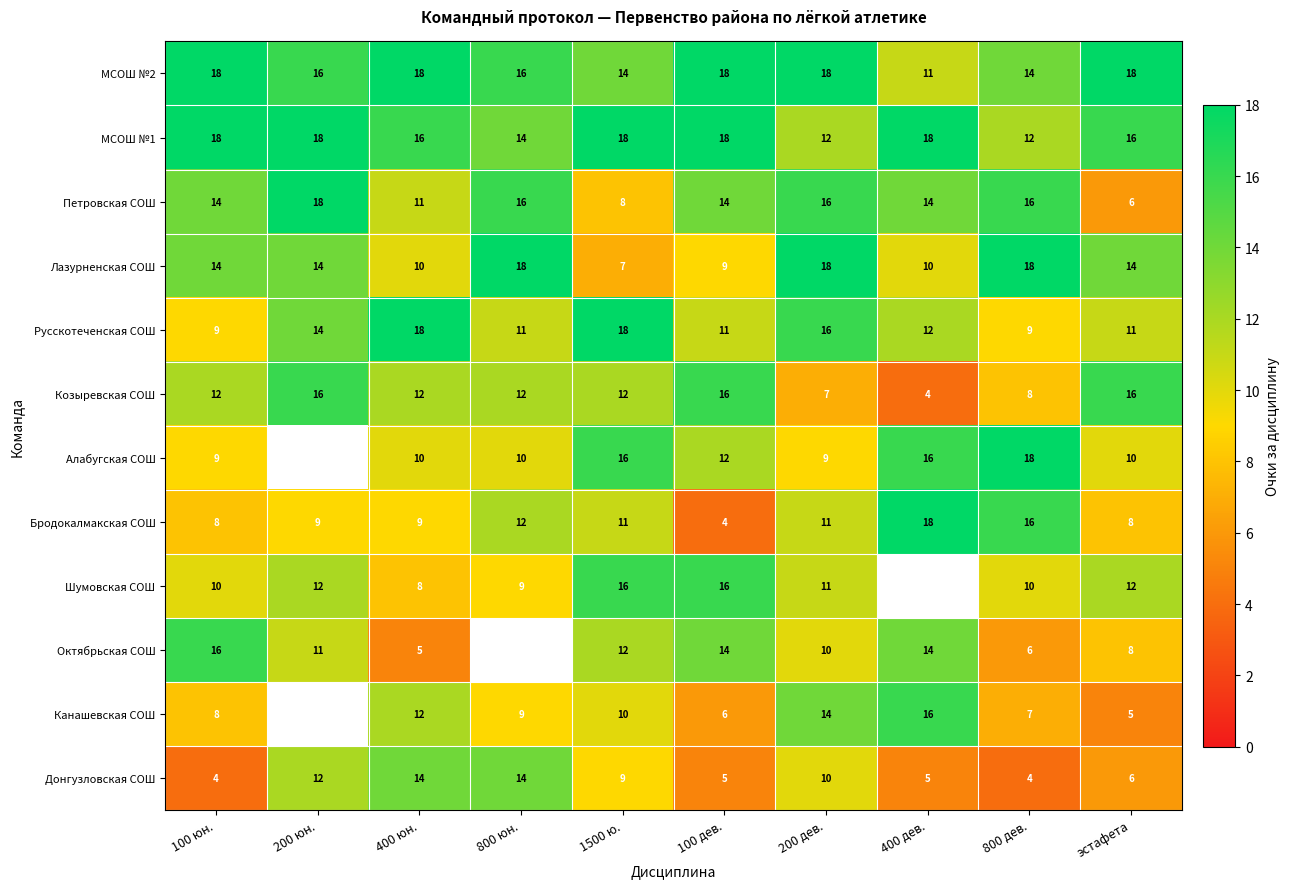

Is the value of Лазурненская СОШ at 400 дев. greater than the value of Донгузловская СОШ at 100 дев.?

Yes